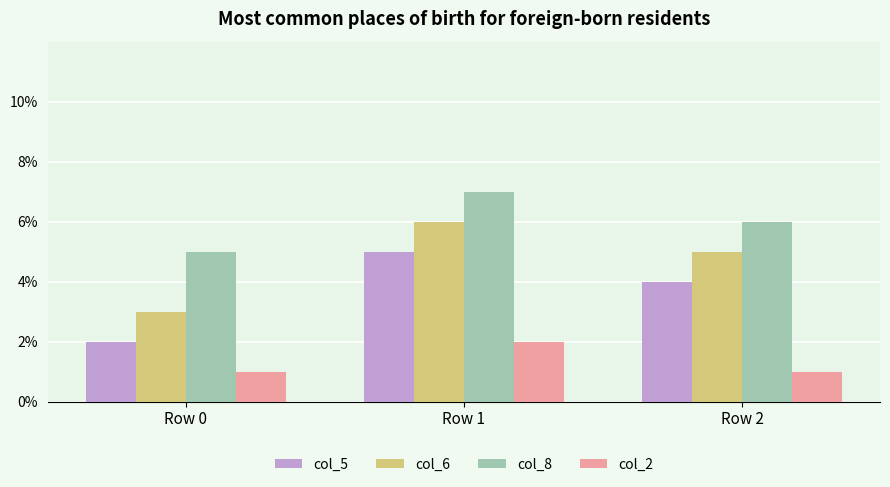

What is the difference between the col_6 values at Row 0 and Row 2?

2